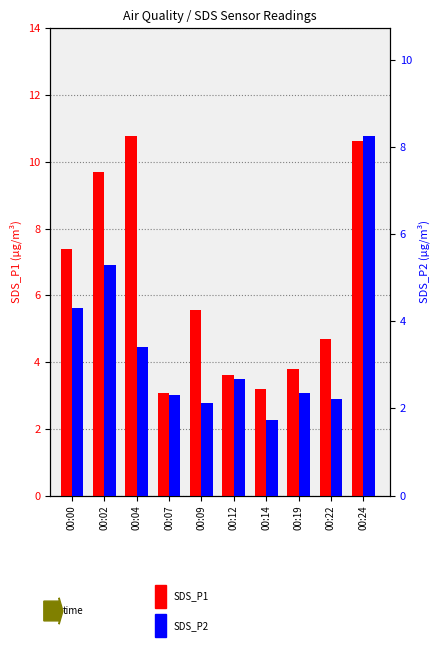

Between 00:19 and 00:22, which series saw the biggest shift?

SDS_P1